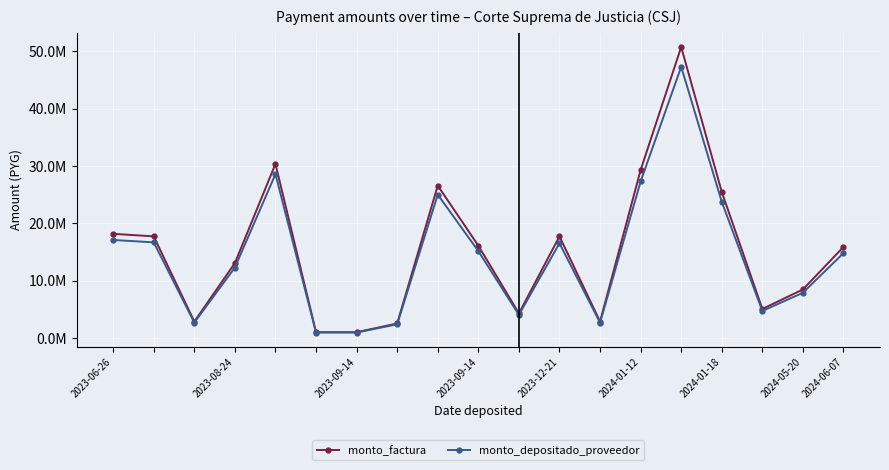

What is the sum of all monto_factura values?

289149000